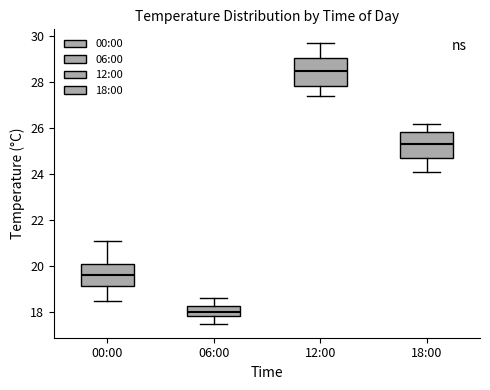

Which box's median line is the highest?

12:00